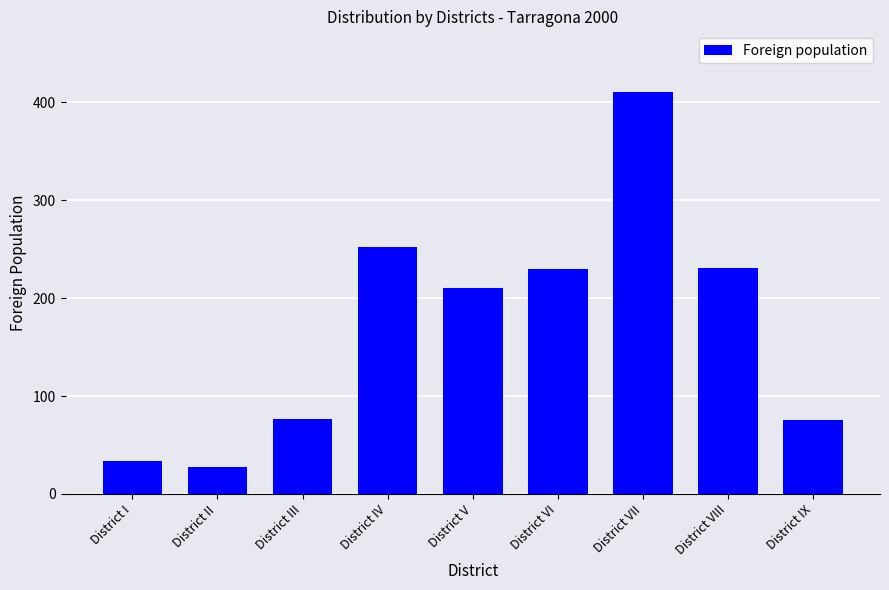

What is the difference between the second highest and second lowest values?

218